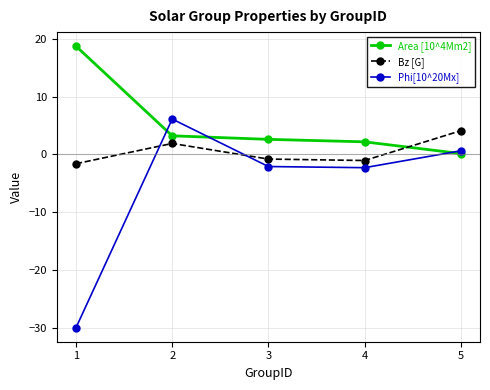

At which label does Area [10^4Mm2] first exceed 2?

1